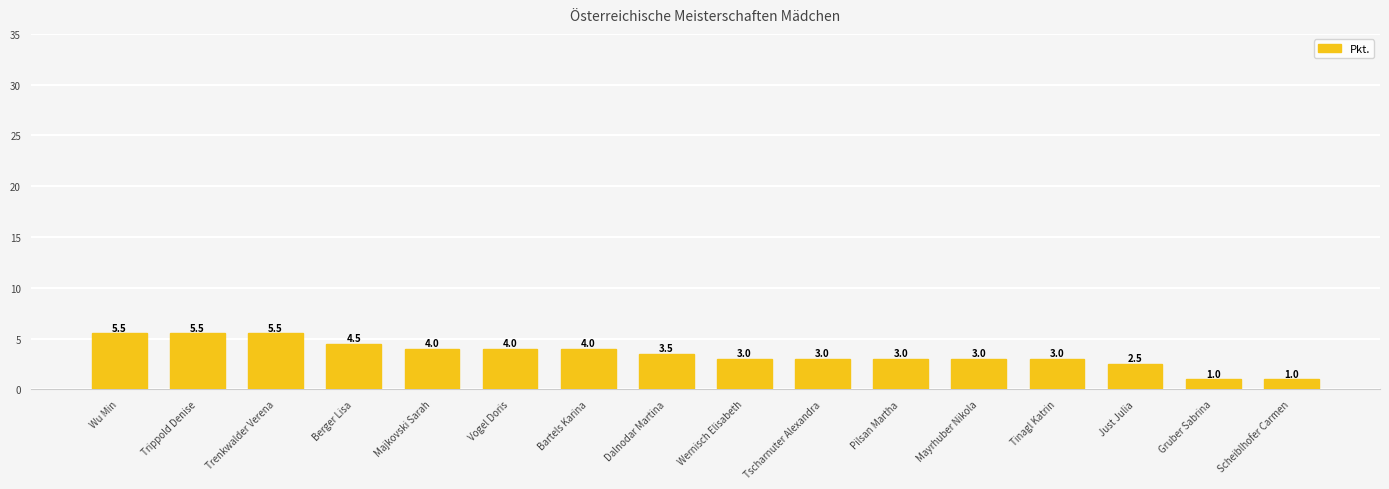

How many categories are shown in the chart?

16